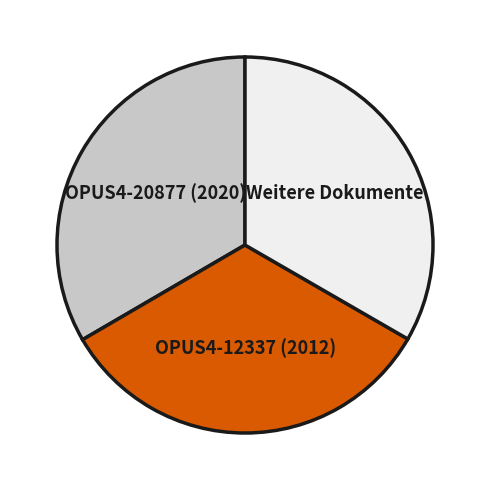

Does any single category account for the majority?

No